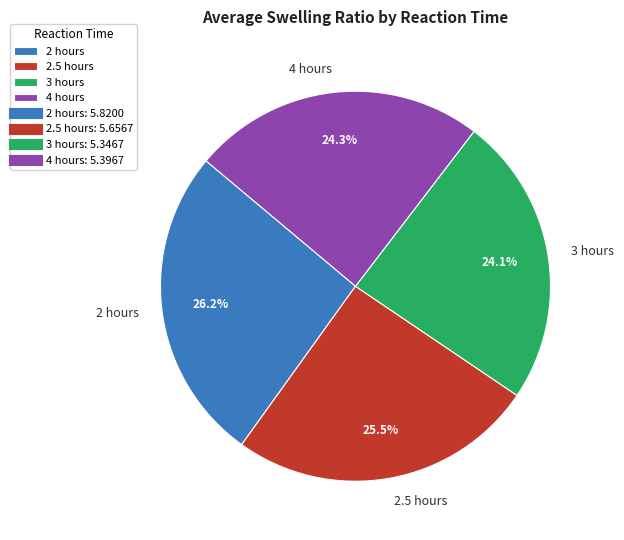

To the nearest percent, what portion does 2 hours represent?

26%